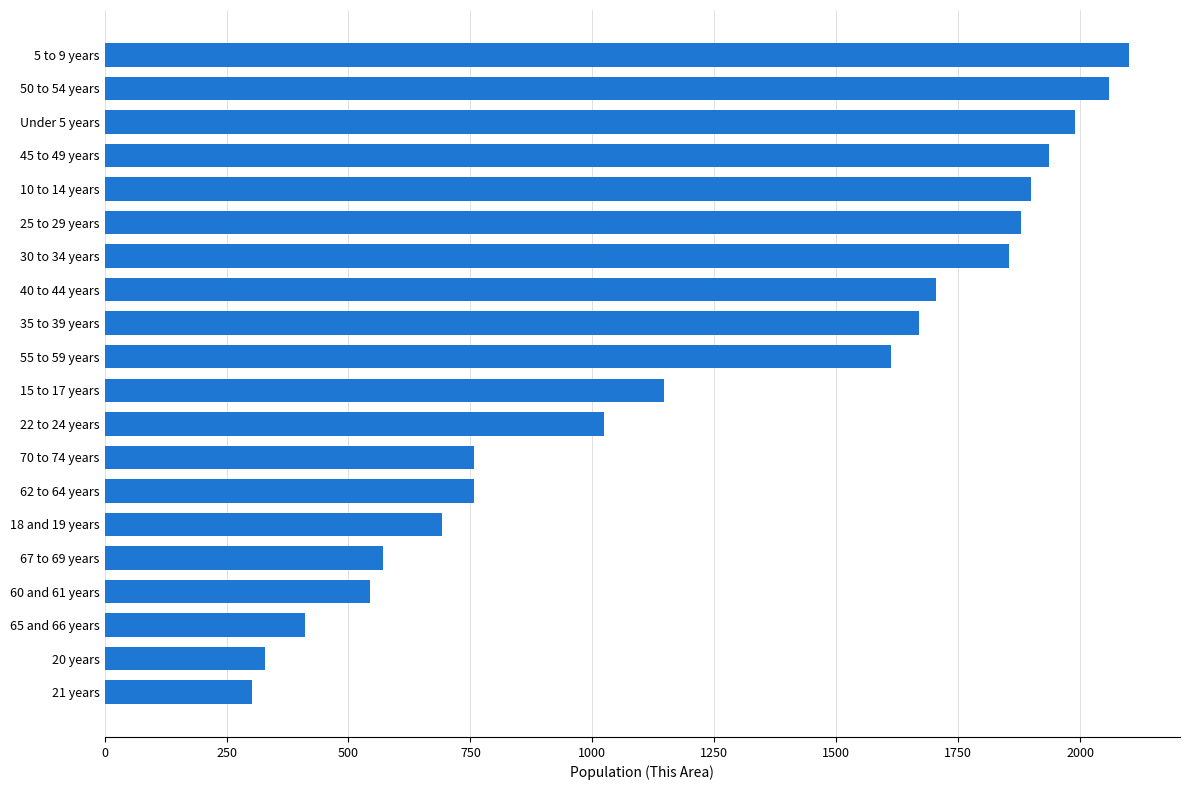

Approximately how many times larger is the value at 50 to 54 years compared to 20 years?

6.3